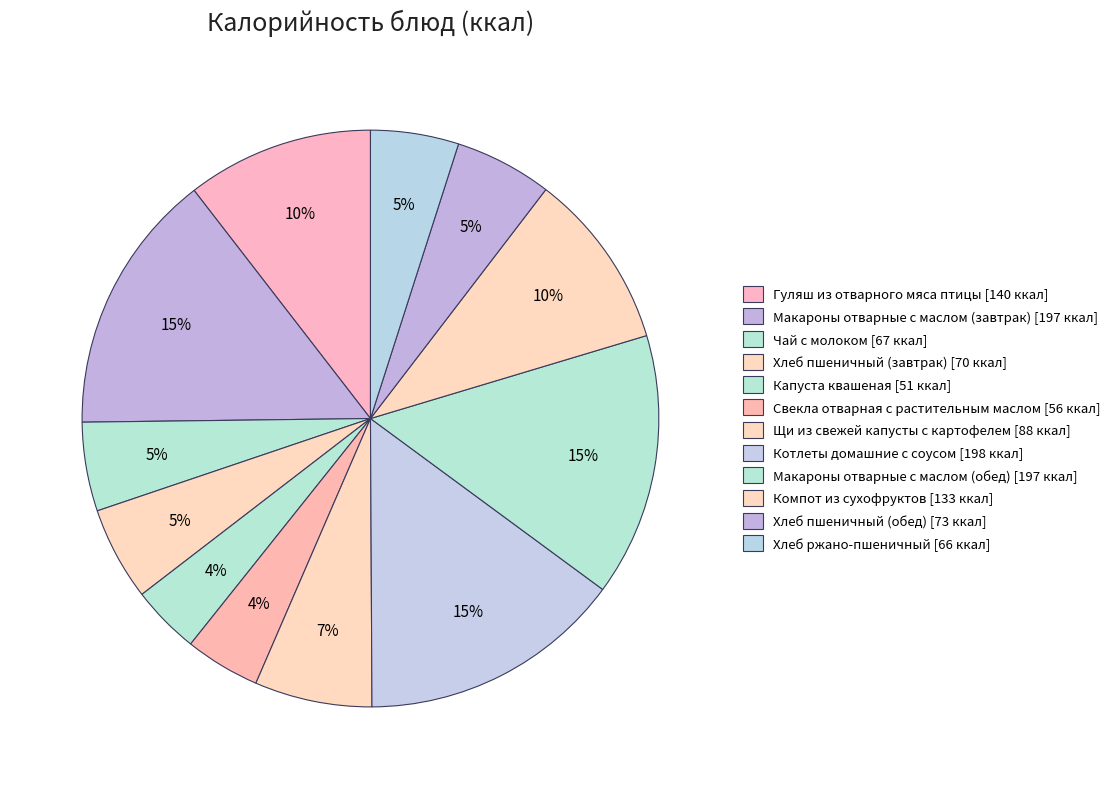

How many segments does this pie chart have?

12